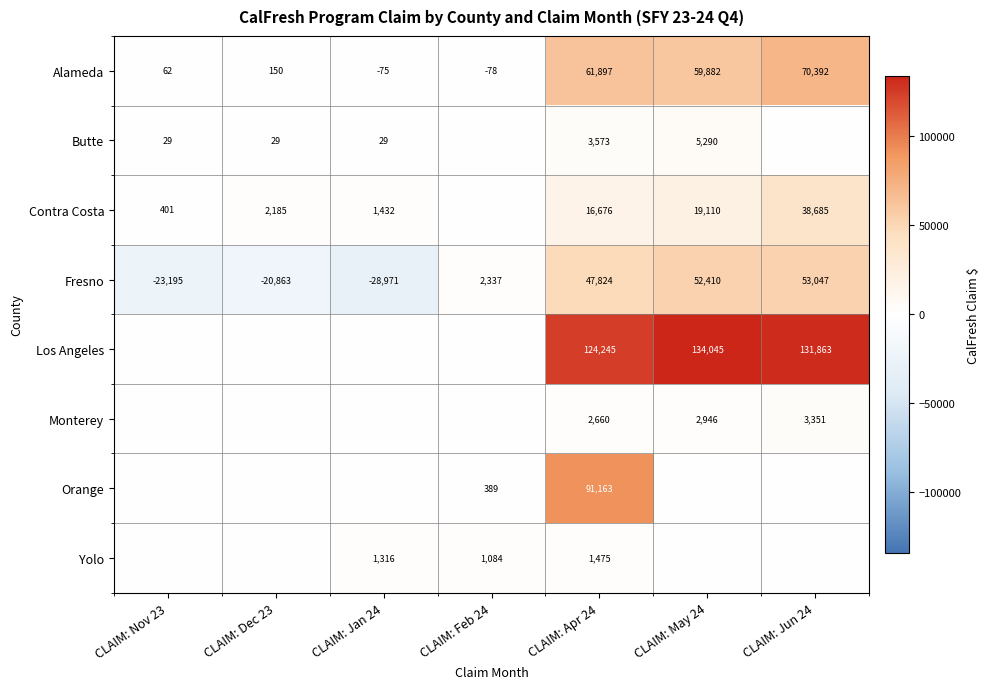

What is the total value across all series at CLAIM: Apr 24?

349513